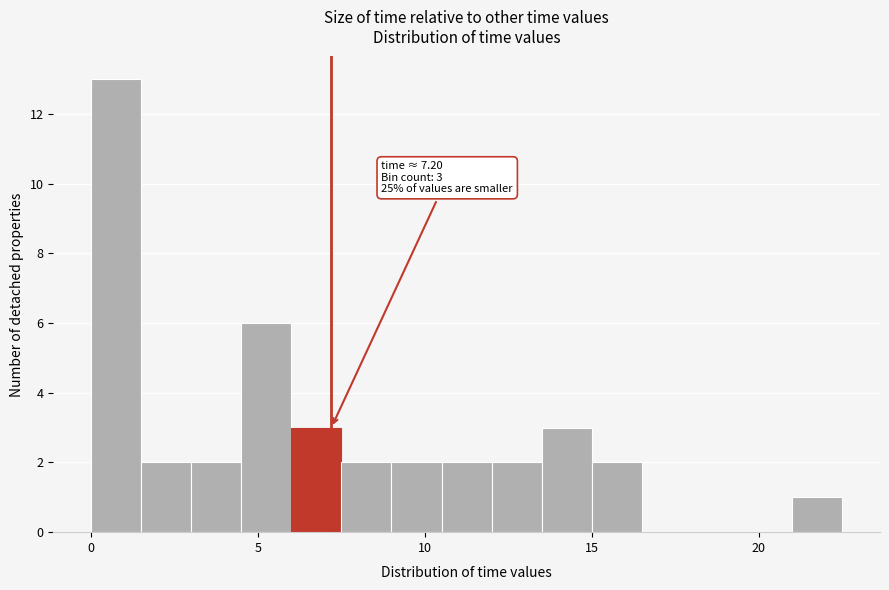

Read against the x-axis, roughly where is the centre of the tallest bar?

1.0